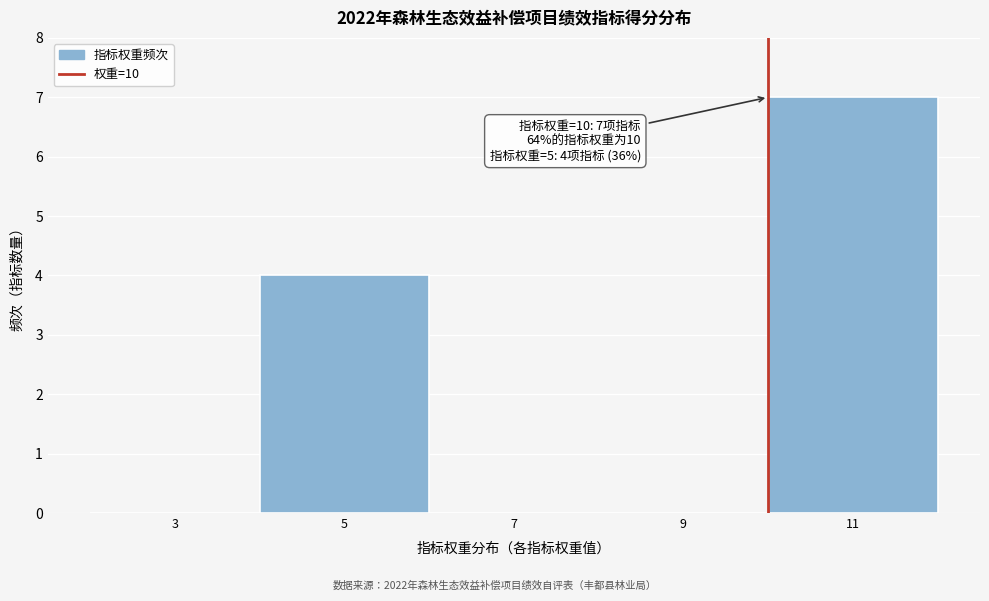

Over which range of the x-axis is the bar tallest?

10 to 12